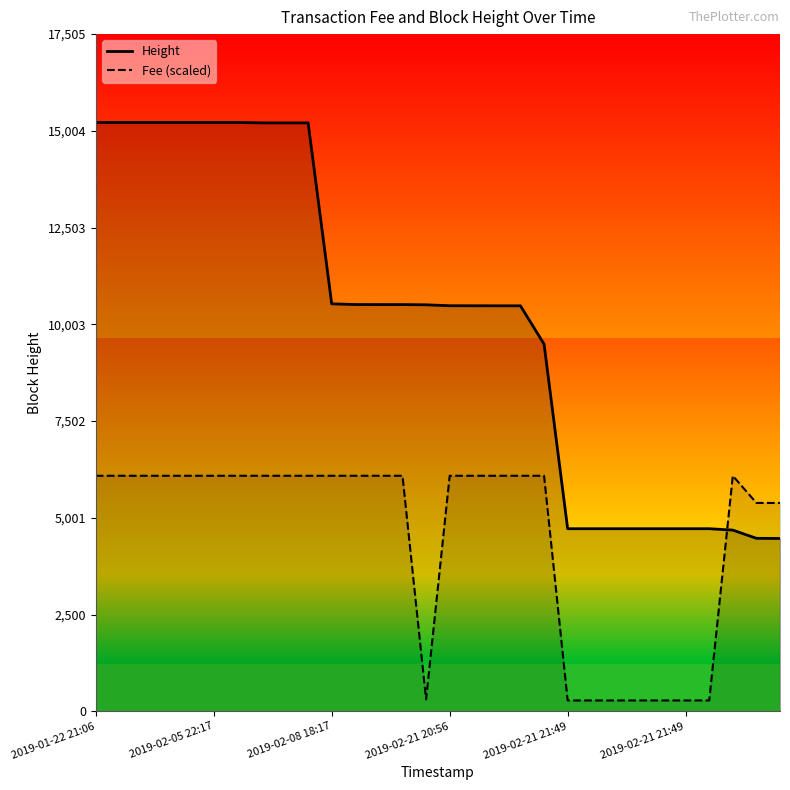

At which category is the sum across all series the highest?

2019-01-22 21:06